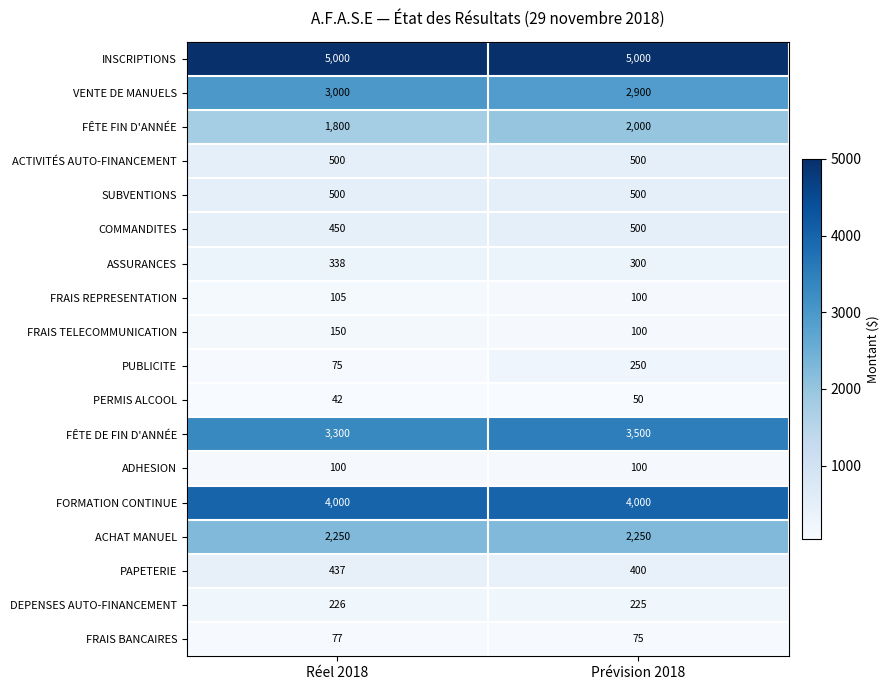

How many series are shown in this chart?

18